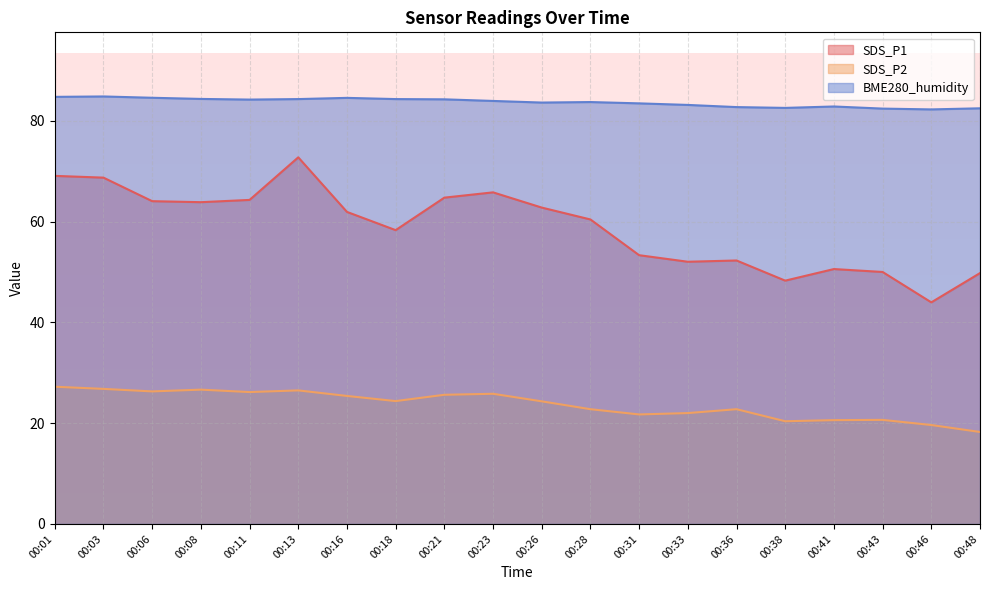

Which series has the widest spread of values?

SDS_P1